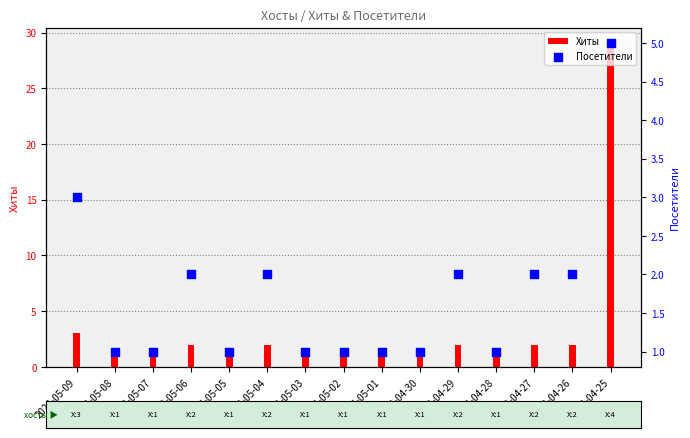

At which category is the sum across all series the highest?

2024-04-25